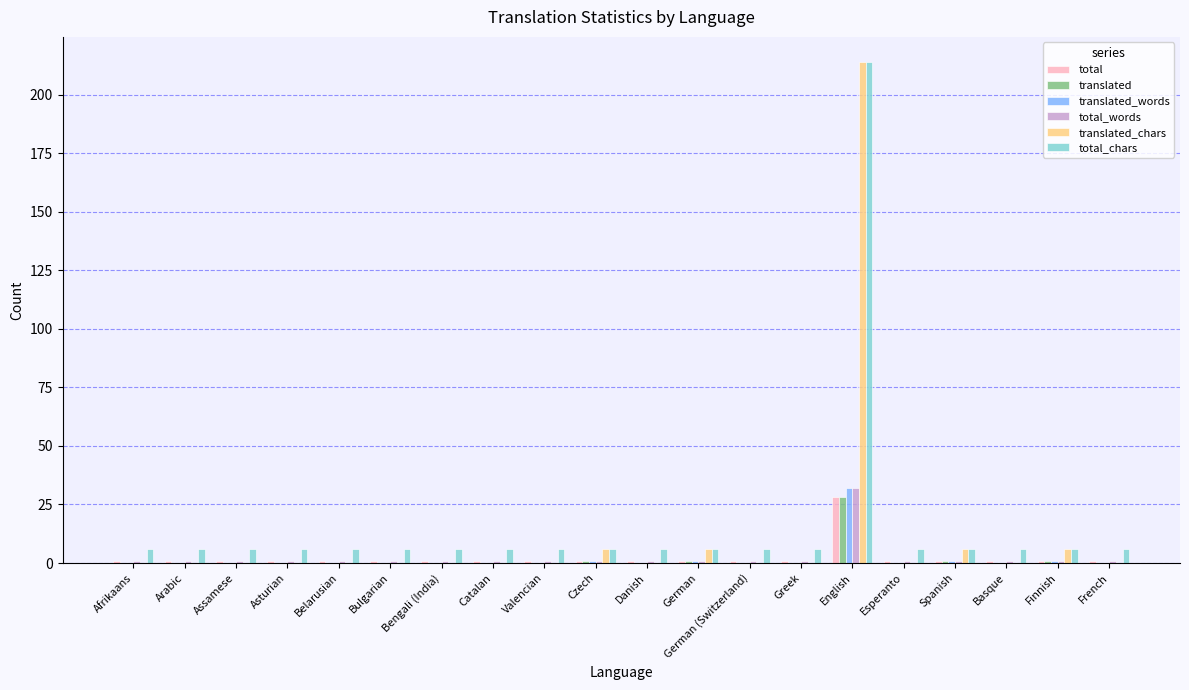

Which series has the widest spread of values?

translated_chars